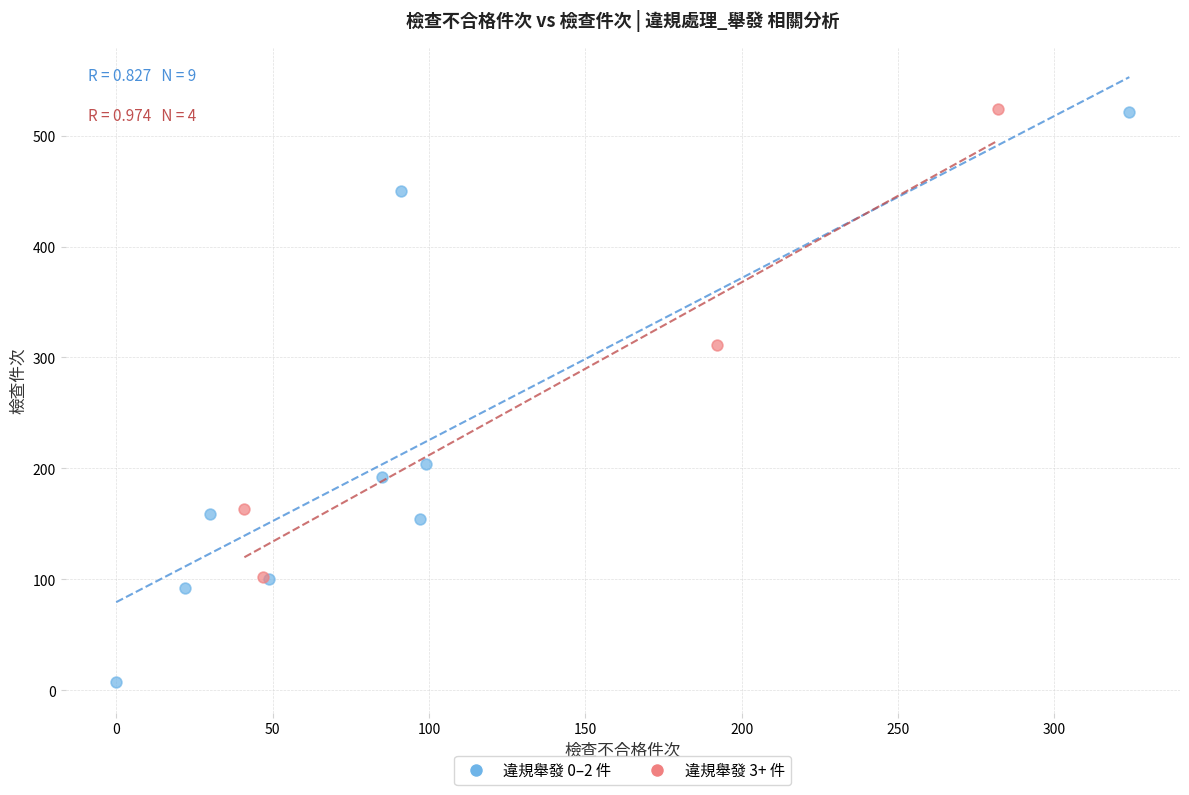

Which series contains the lowest Y value?

違規舉發 0–2 件